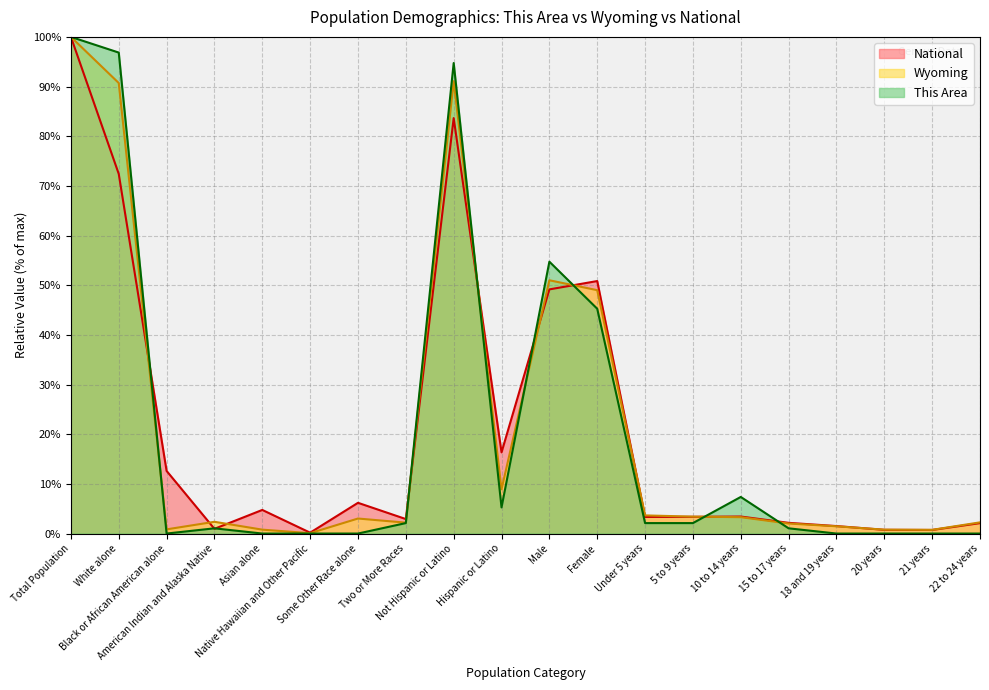

What is the sum of the This Area values at Total Population and 10 to 14 years?

107.4